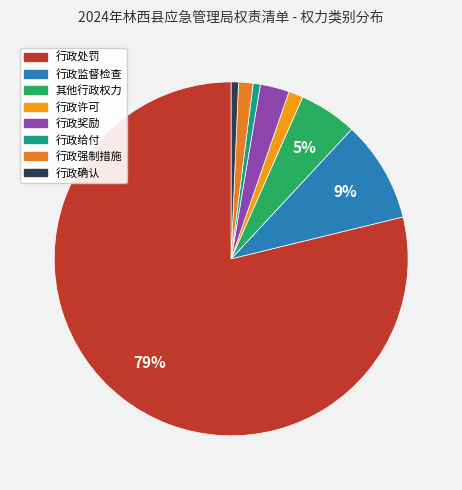

The 行政确认 slice represents 1% of the pie. True or false?

True